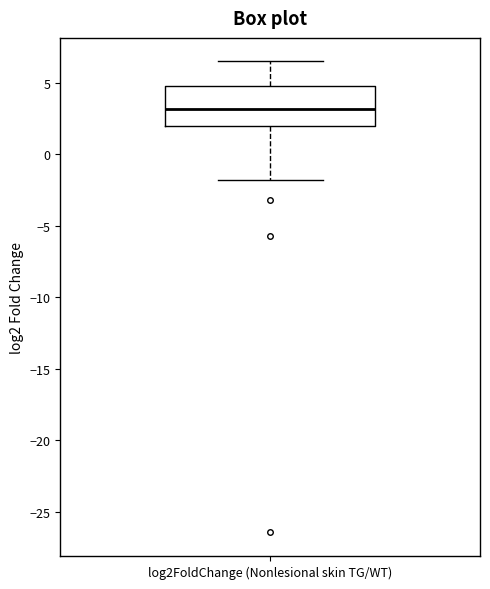

Transcribe this box plot: give where the median line is, the range the box spans, and where the two whiskers end, as read against the y-axis. The values are not printed on the chart, so give them approximately, as read against the axis.

median 3.0, box 2.0 to 5.0, whiskers -2.0 to 6.5